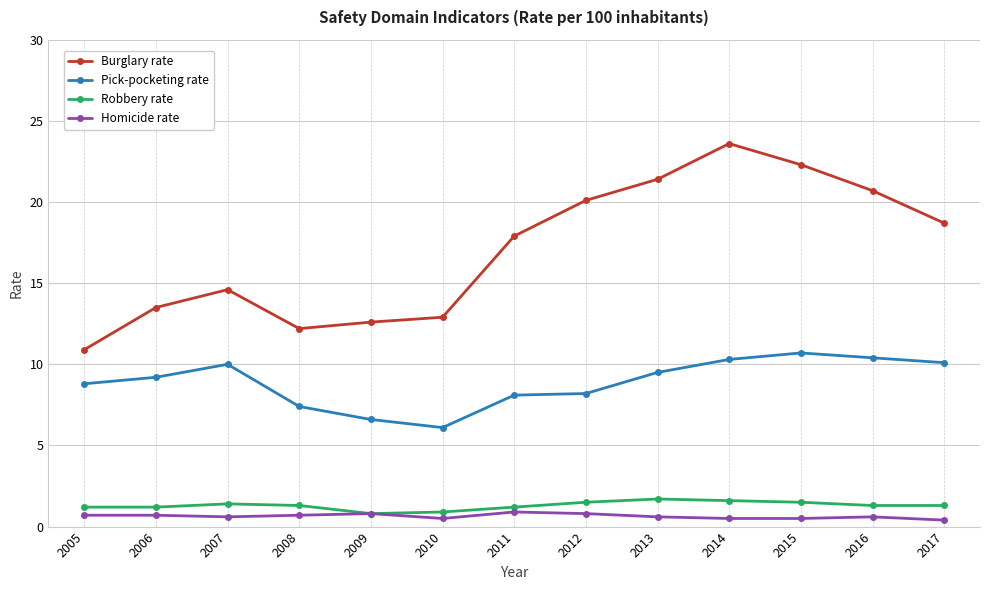

What is the value of the Robbery rate point at the 6th from the left?

0.9